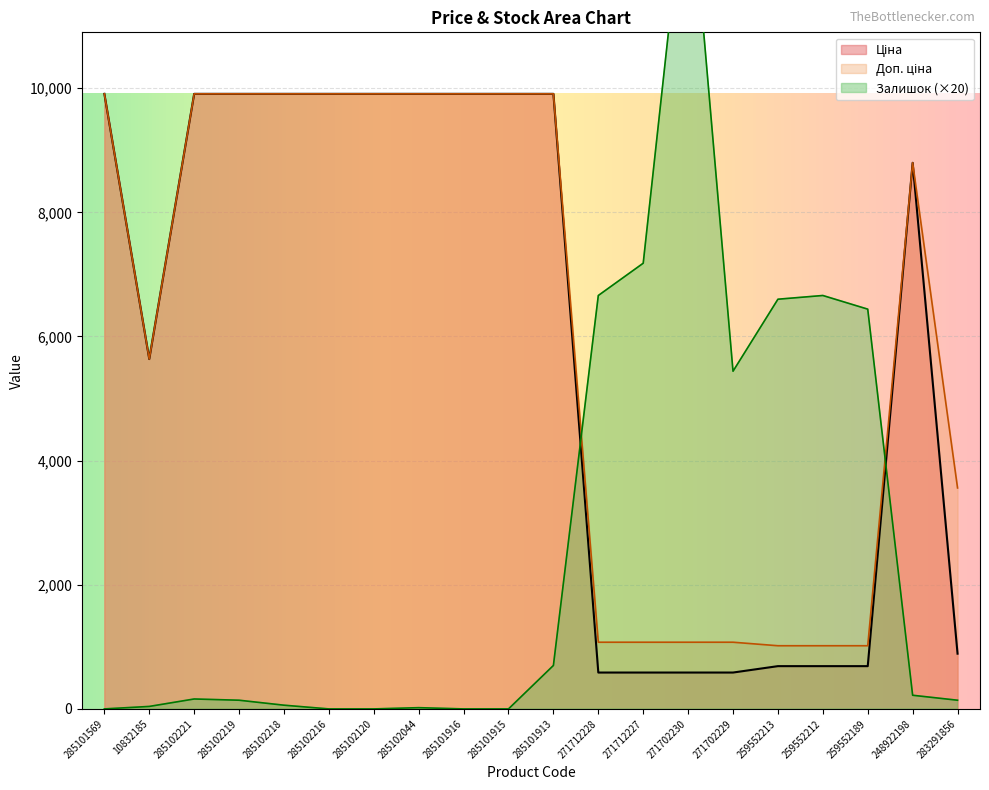

Reading right to left, list all the values displayed in this chart.

Ціна: 283291856=889.9	248922198=8797.6	259552189=689.1	259552212=689.1	259552213=689.1	271702229=586.0	271702230=586.0	271712227=586.0	271712228=586.0	285101913=9908.5	285101915=9908.5	285101916=9908.5	285102044=9908.5	285102120=9908.5	285102216=9908.5	285102218=9908.5	285102219=9908.5	285102221=9908.5	10832185=5636.0	285101569=9908.5
Доп. ціна: 283291856=3559.7	248922198=8797.6	259552189=1017.8	259552212=1017.8	259552213=1017.8	271702229=1074.5	271702230=1074.5	271712227=1074.5	271712228=1074.5	285101913=9908.5	285101915=9908.5	285101916=9908.5	285102044=9908.5	285102120=9908.5	285102216=9908.5	285102218=9908.5	285102219=9908.5	285102221=9908.5	10832185=5636.0	285101569=9908.5
Залишок: 283291856=140.0	248922198=220.0	259552189=6440.0	259552212=6660.0	259552213=6600.0	271702229=5440.0	271702230=13800.0	271712227=7180.0	271712228=6660.0	285101913=700.0	285101915=0.0	285101916=0.0	285102044=20.0	285102120=0.0	285102216=0.0	285102218=60.0	285102219=140.0	285102221=160.0	10832185=40.0	285101569=0.0